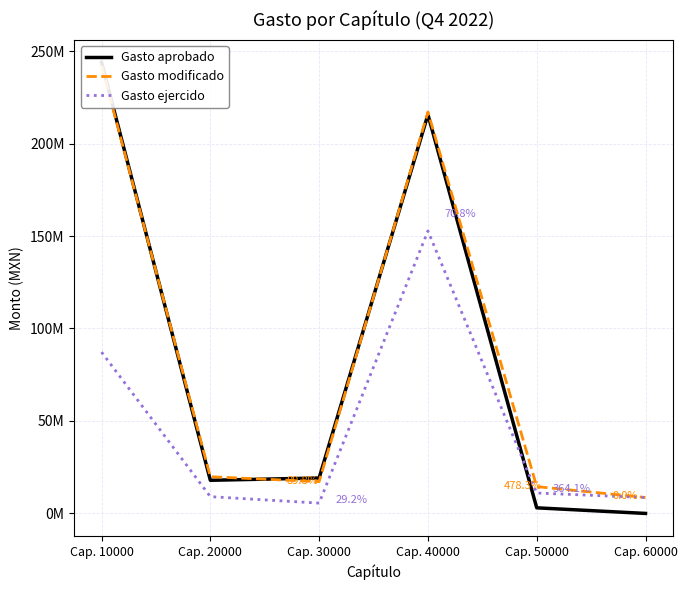

At which category does the chart reach its minimum across all series?

Cap. 60000